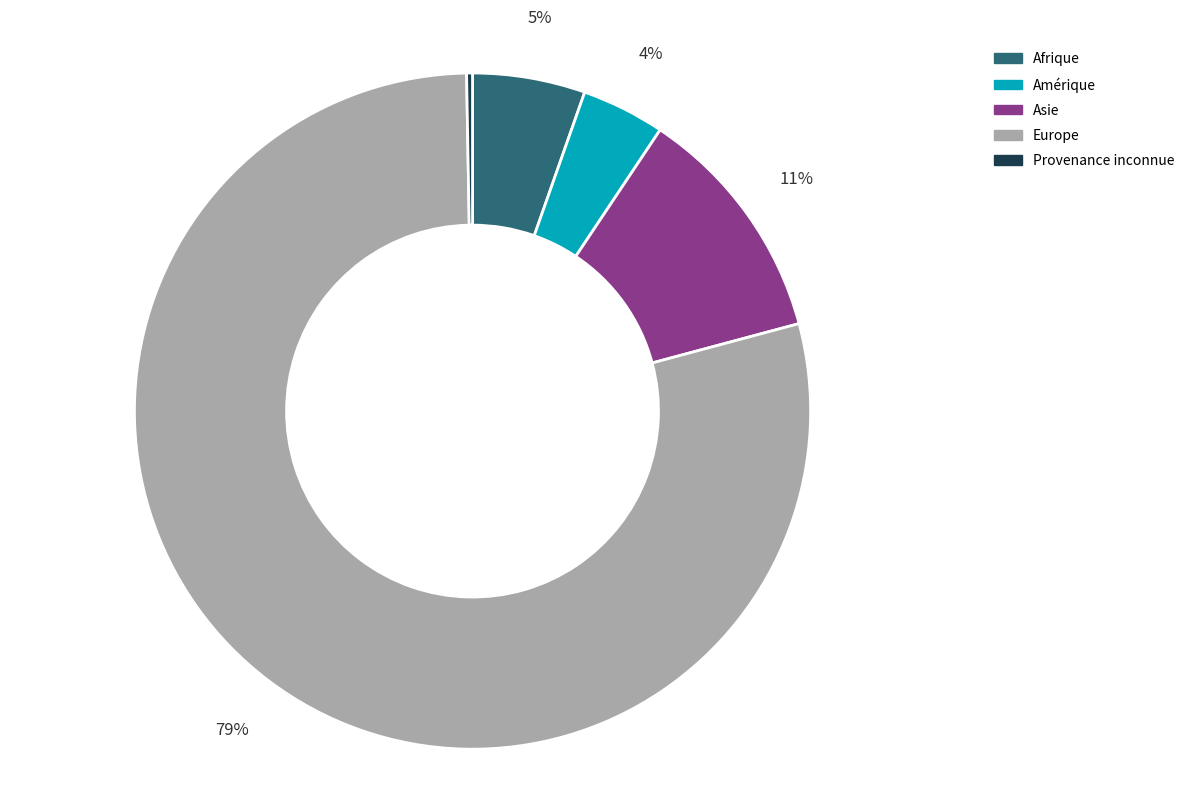

To the nearest percent, what is the average slice percentage?

20%